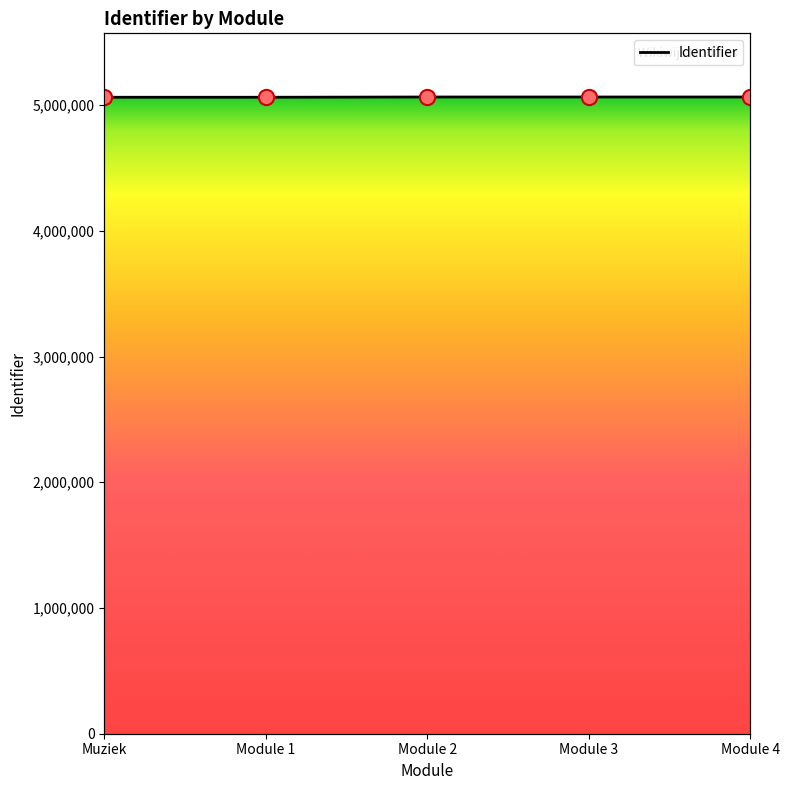

Between Module 4 and Module 1, which is larger?

Module 4